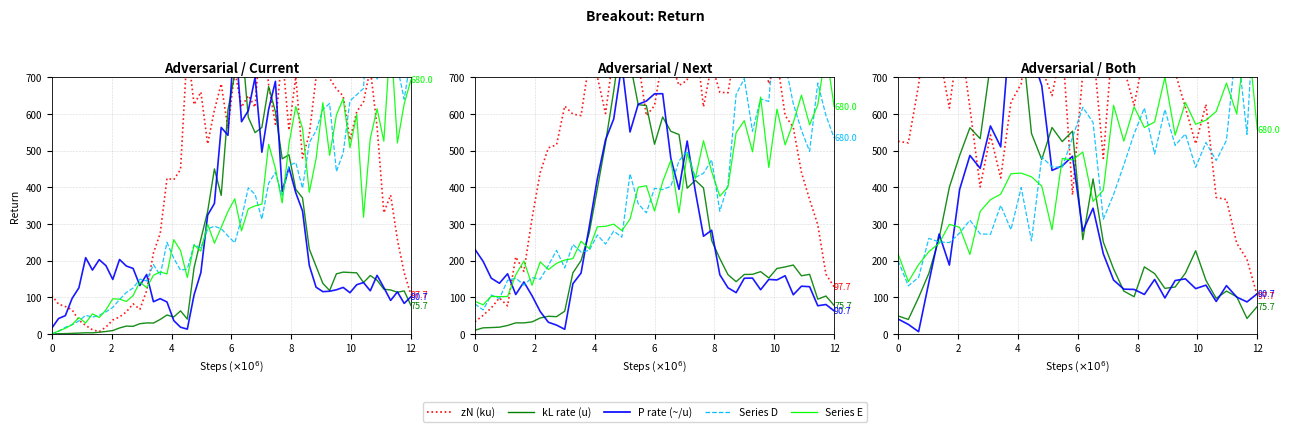

Reading right to left, transcribe all the data shown in this chart.

zN (ku): 104.2	203.4	247.4	366.6	372.4	626.4	518.8	617.5	713.8	704.7	988.8	766.1	623.5	726.0	835.6	478.9	784.8	712.0	379.3	792.8	650.2	724.5	908.0	682.5	632.2	425.6	542.9	401.1	616.4	825.1	616.4	767.3	916.3	678.8	521.3	525.6
kL rate (u): 74.9	42.1	101.3	116.8	96.9	146.3	226.8	166.0	128.0	124.2	164.6	182.8	101.5	116.8	177.4	250.7	423.0	257.3	553.3	524.7	563.2	476.0	546.9	824.1	813.1	903.5	735.5	532.8	562.6	486.8	400.5	261.0	165.2	99.3	39.5	49.0
P rate (~/u): 109.7	87.3	100.5	131.7	88.5	133.0	123.6	150.2	145.7	98.1	148.6	107.7	121.4	122.1	146.9	218.5	343.0	280.3	484.9	458.6	446.1	677.7	762.8	740.9	864.4	510.3	567.5	451.7	487.0	394.4	187.7	272.5	140.7	6.0	26.0	40.6
Series D: 1038.0	544.5	804.2	528.2	473.1	522.3	454.6	545.7	514.4	612.2	491.0	616.4	545.6	461.2	380.4	313.0	577.0	618.4	536.1	454.4	455.9	483.2	253.8	399.3	284.2	350.8	271.7	272.9	310.3	275.4	249.1	251.1	260.7	154.3	131.3	200.1
Series E: 558.3	840.4	599.9	684.3	606.9	583.1	572.1	631.5	542.3	700.5	578.3	563.1	619.4	526.0	623.8	392.2	361.5	496.1	474.6	478.7	284.3	403.4	428.6	438.7	437.2	381.3	366.2	334.2	216.7	290.8	298.9	247.3	224.4	189.0	142.5	218.7